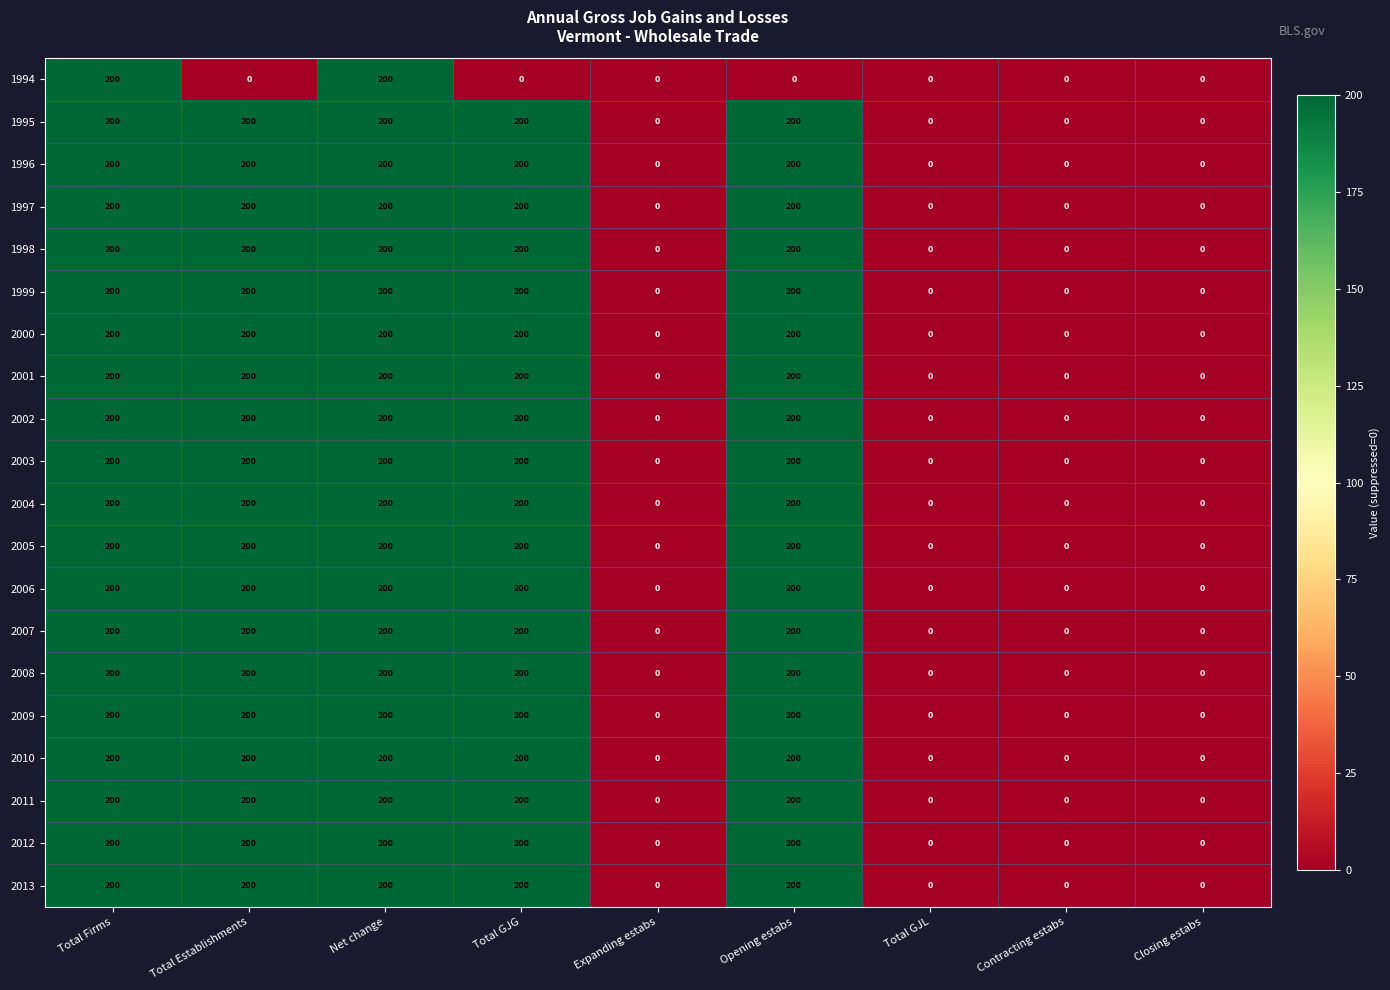

Is it true that 2004 equals 0 at Total GJL?

True